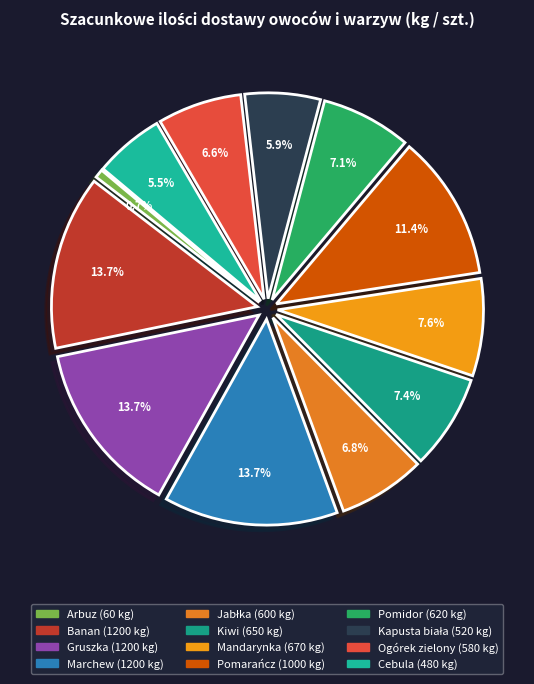

To the nearest percent, what is the difference between the largest and smallest slice percentages?

13%